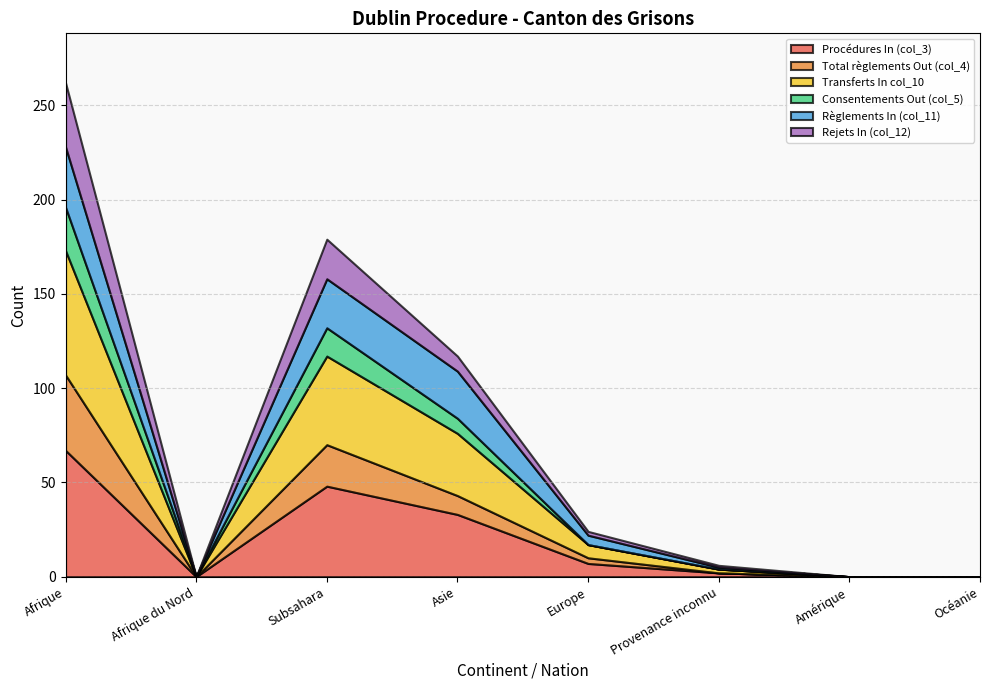

Which series has the largest range (max minus min)?

Procédures In (col_3)